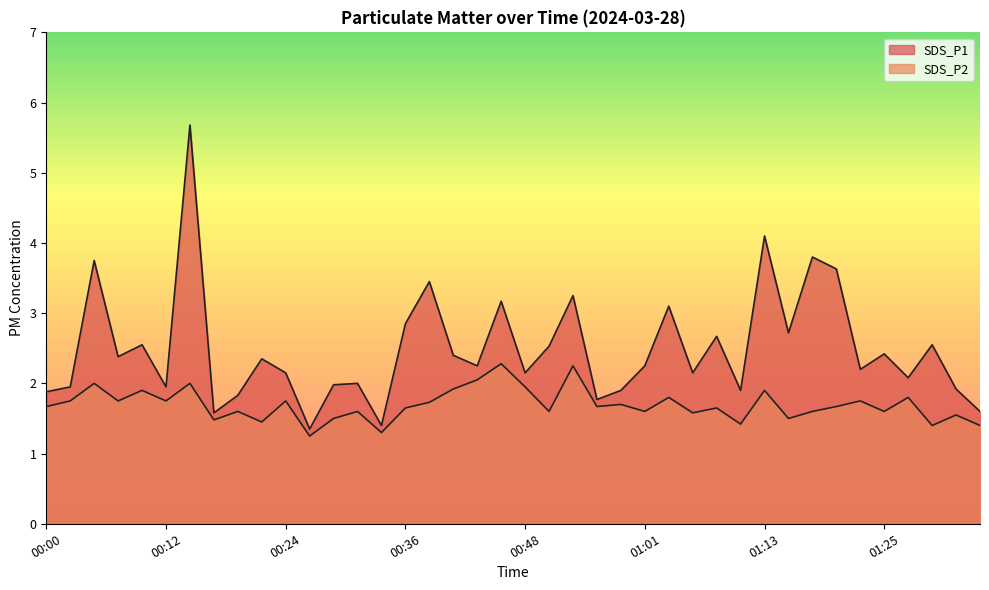

What is the sum of the SDS_P1 values at 00:12 and 01:25?

4.4